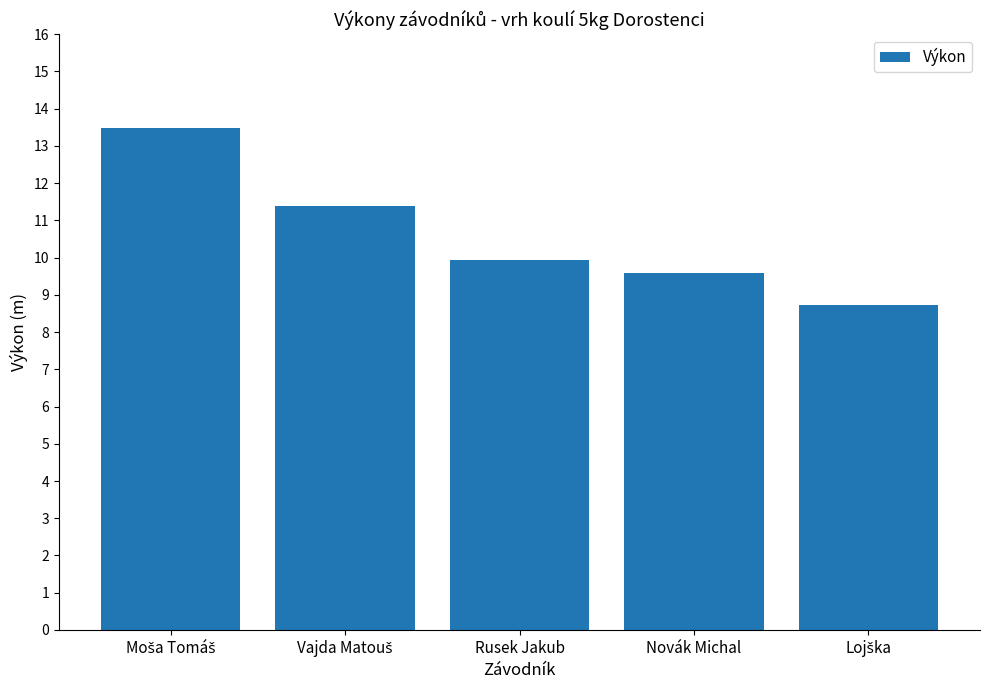

What is the sum of all values?

53.1